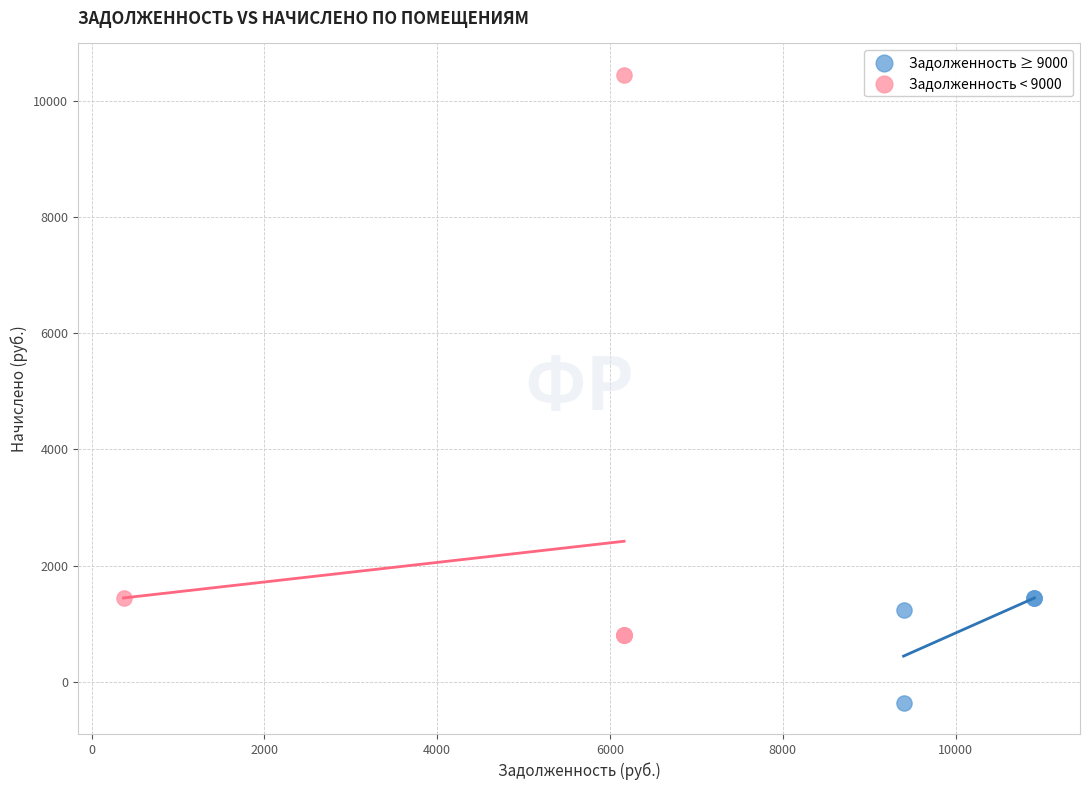

Which series contains the lowest Y value?

Задолженность ≥ 9000